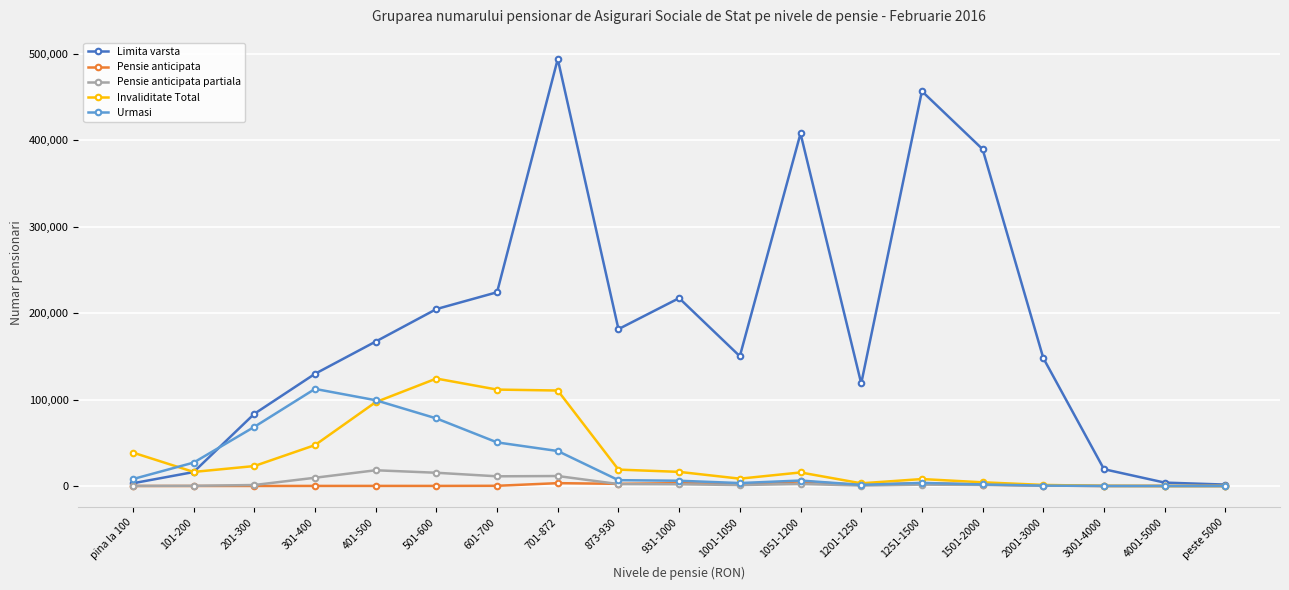

At which category does Limita varsta reach its first local valley?

873-930